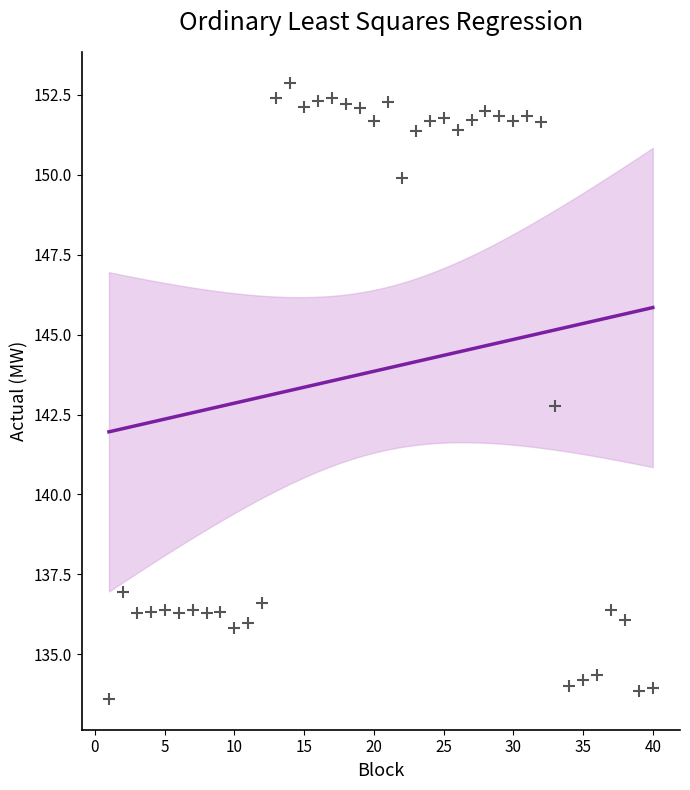

What is the range of X values (max minus min)?

39.0